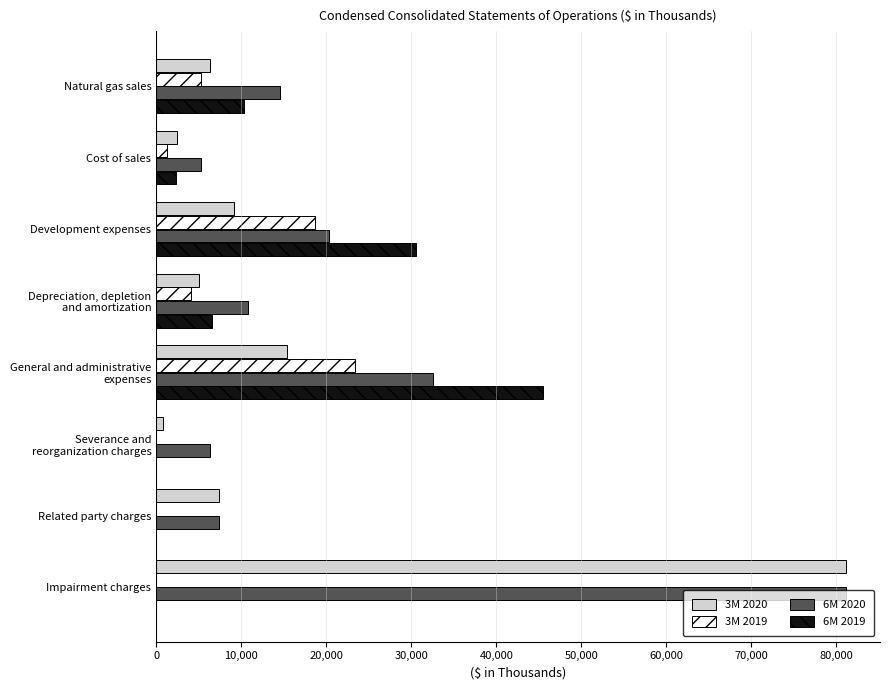

Which series has the largest total across all categories?

6M 2020